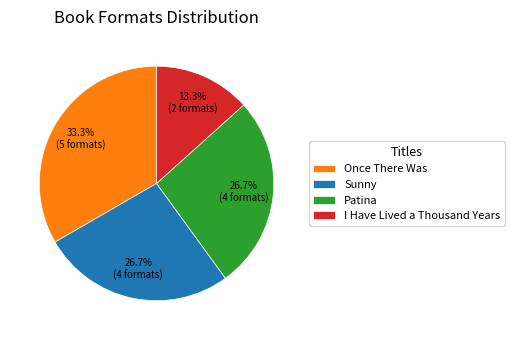

Which slice is the largest?

Once There Was